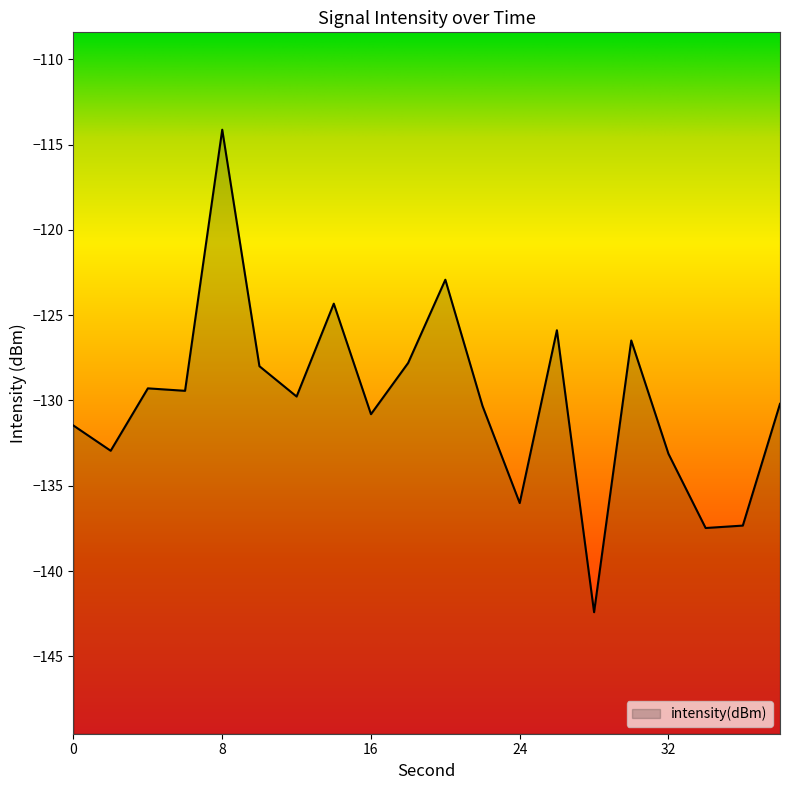

What is the change in value from 20 to 26?

-3.0